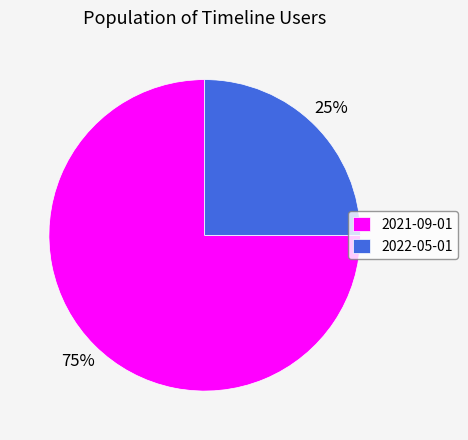

To the nearest percent, what portion does 2022-05-01 represent?

25%